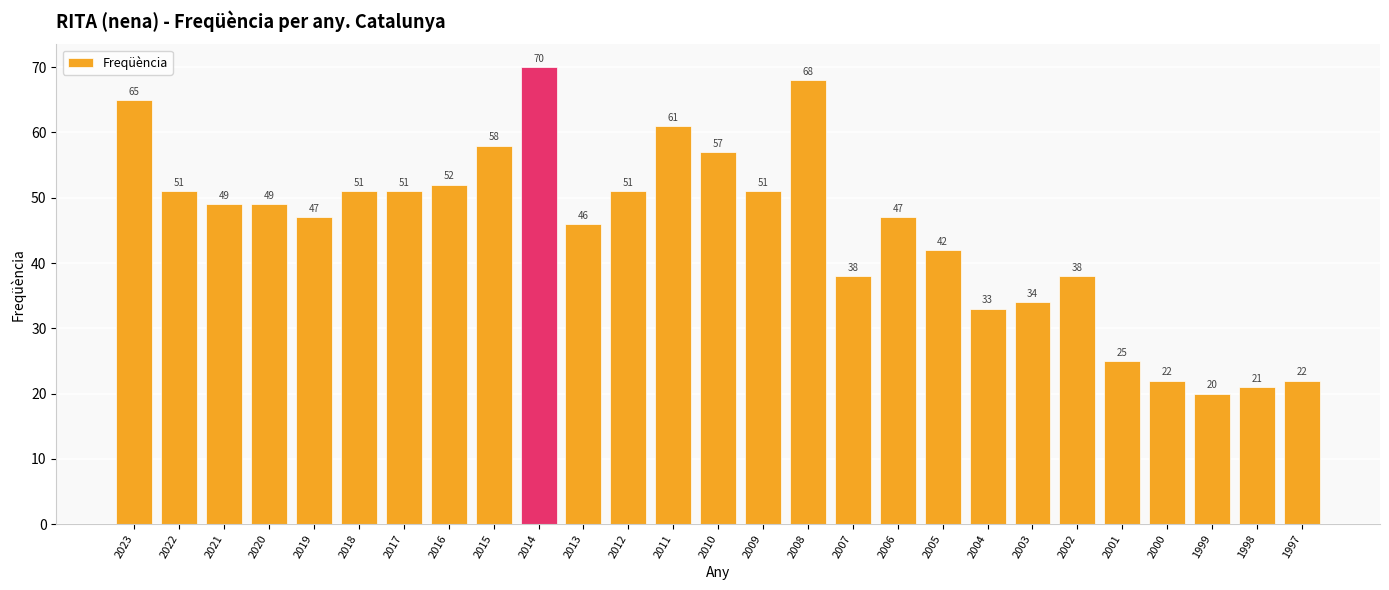

What is the difference between the values at 2004 and 2019?

14